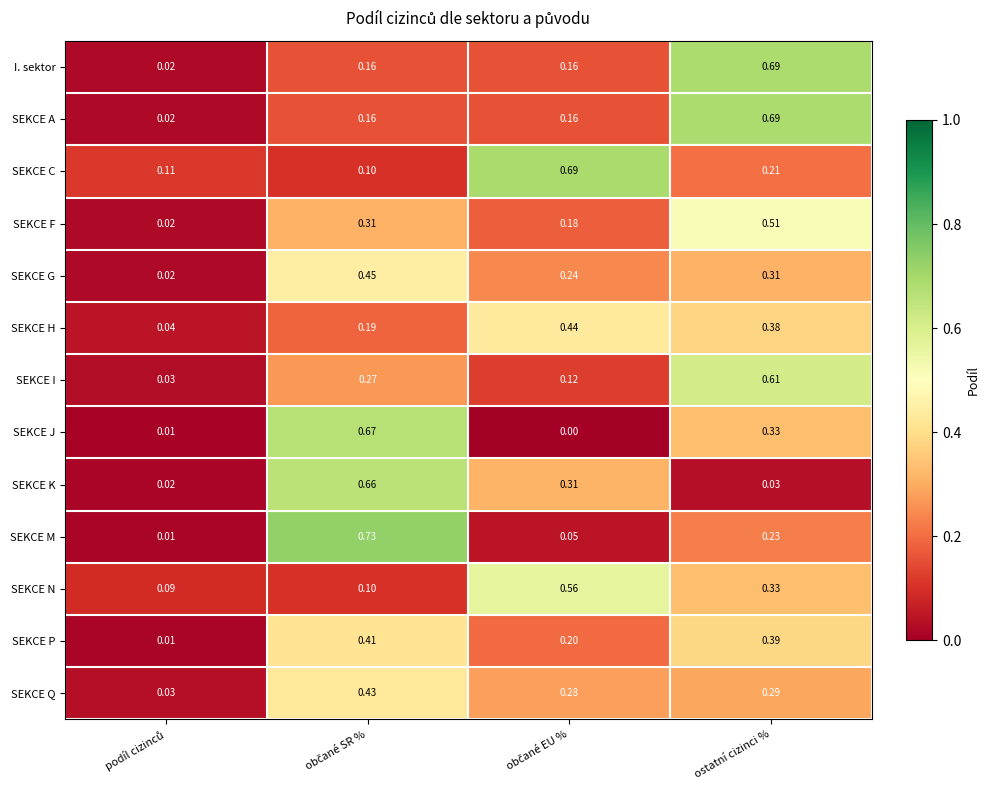

Which series has the largest range (max minus min)?

SEKCE M